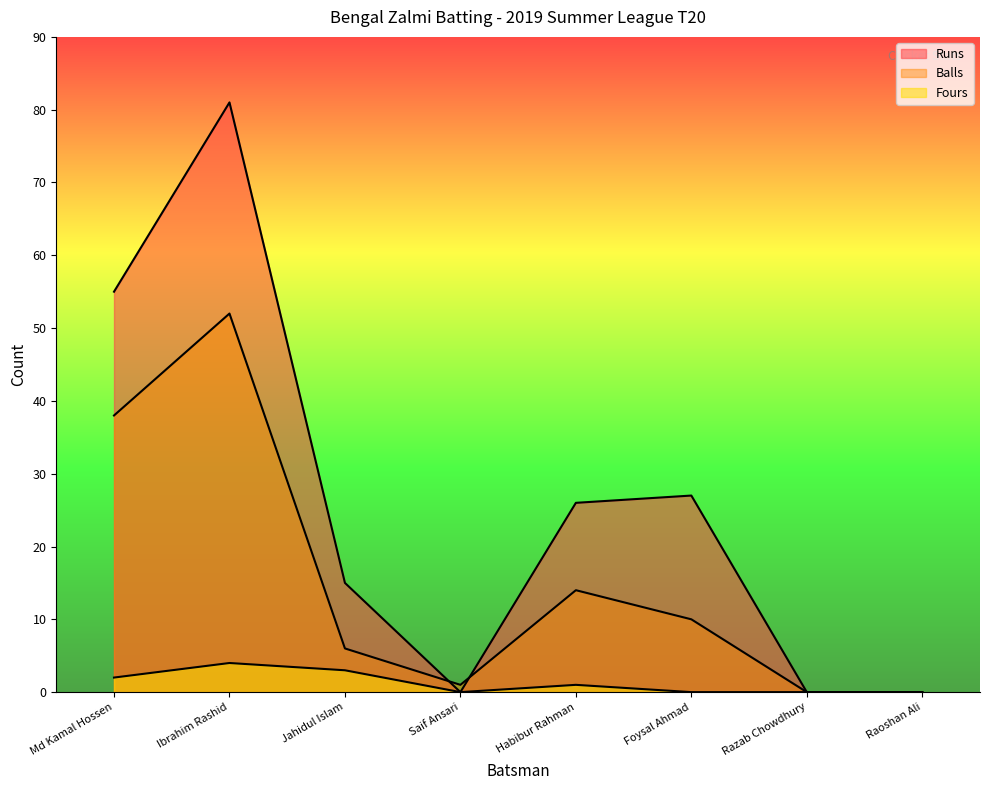

The Runs series shows 81 at Ibrahim Rashid. True or false?

True